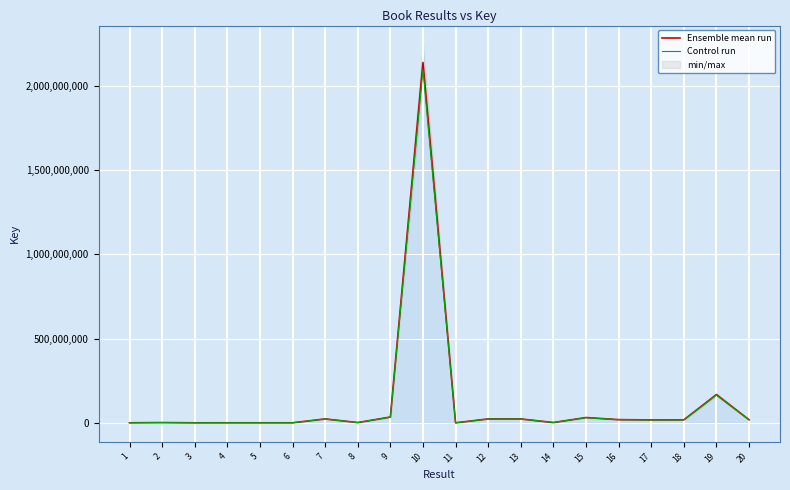

Between 17 and 8, which is larger?

17